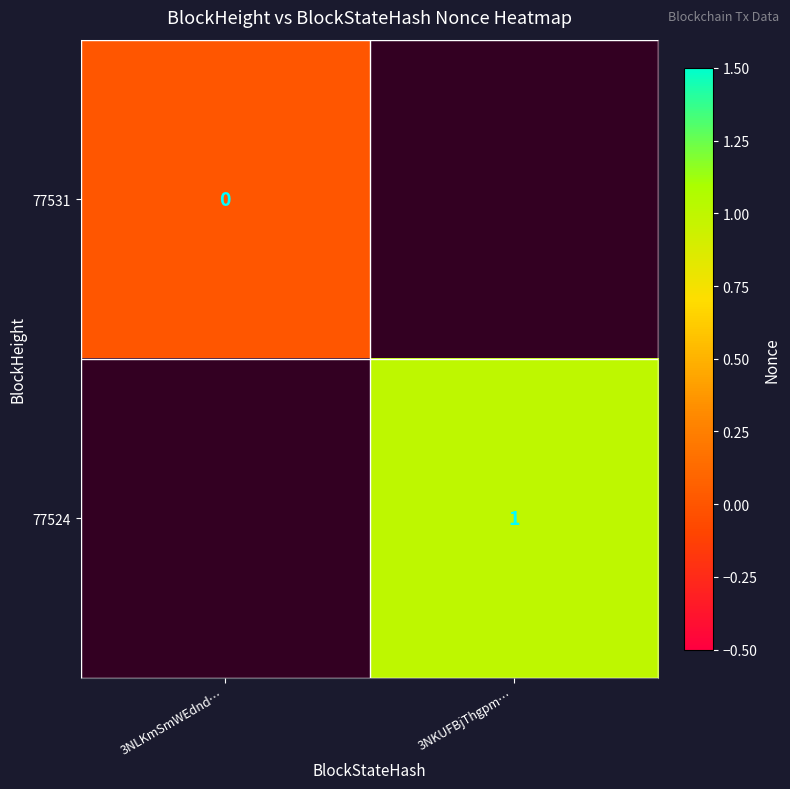

The 77531 series shows 0.0 at 3NLKmSmWEdnd…. True or false?

True